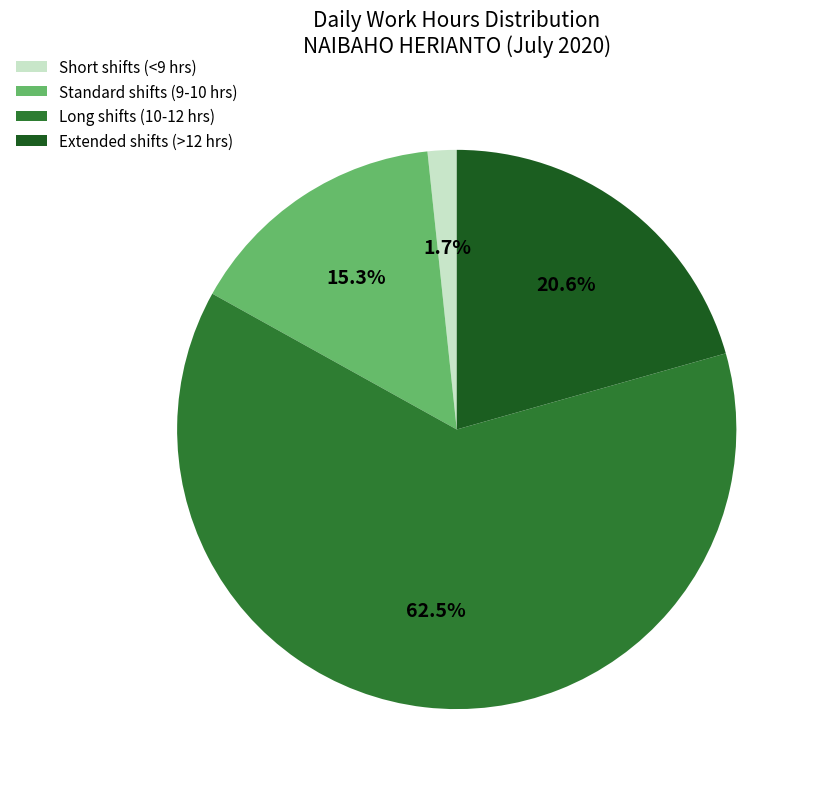

What is the largest slice in the pie chart?

Long shifts (10-12 hrs)